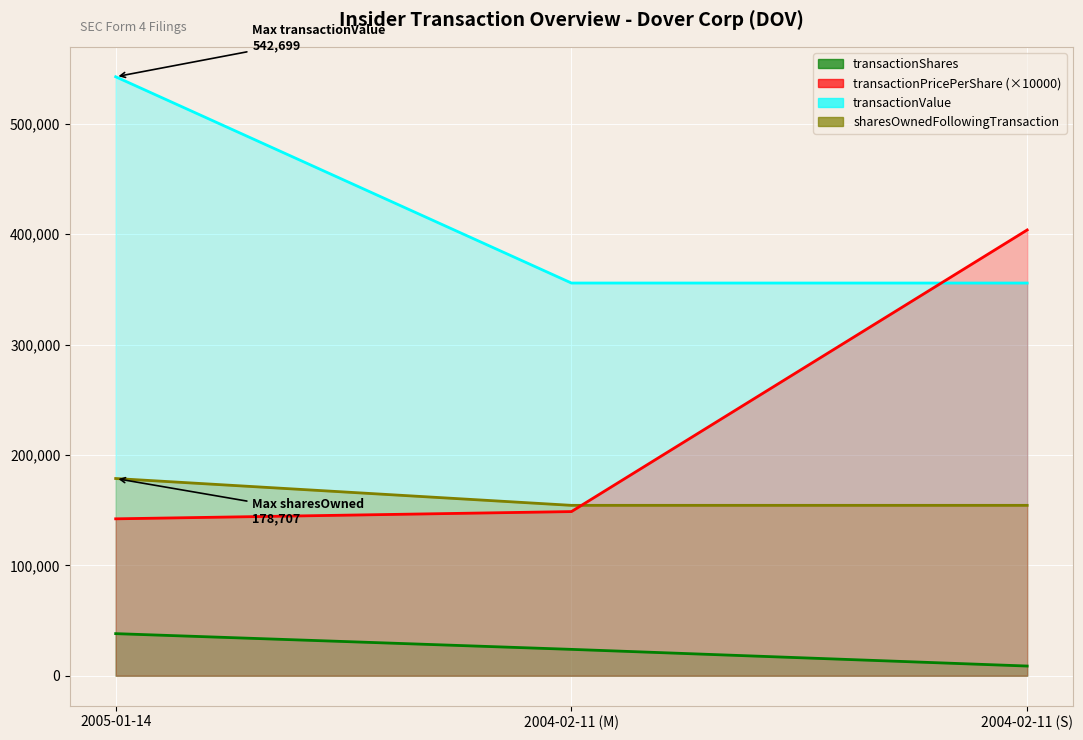

What is the difference between the highest and lowest values at 2004-02-11 (S)?

395091